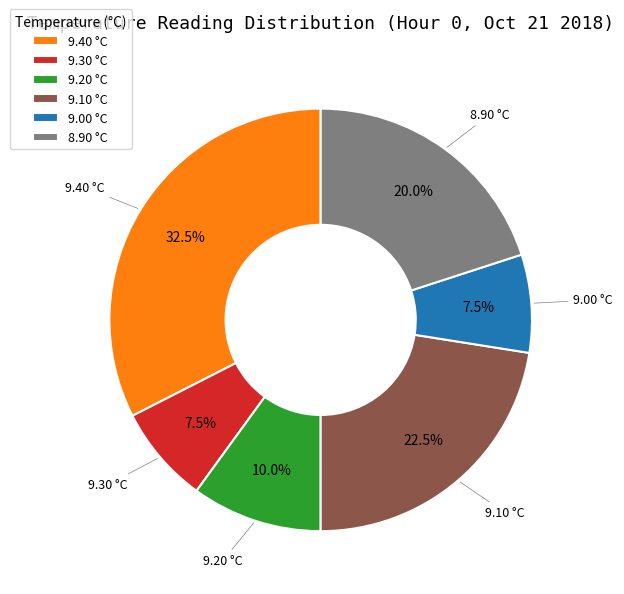

Between 9.10 °C and 9.20 °C, which is larger?

9.10 °C